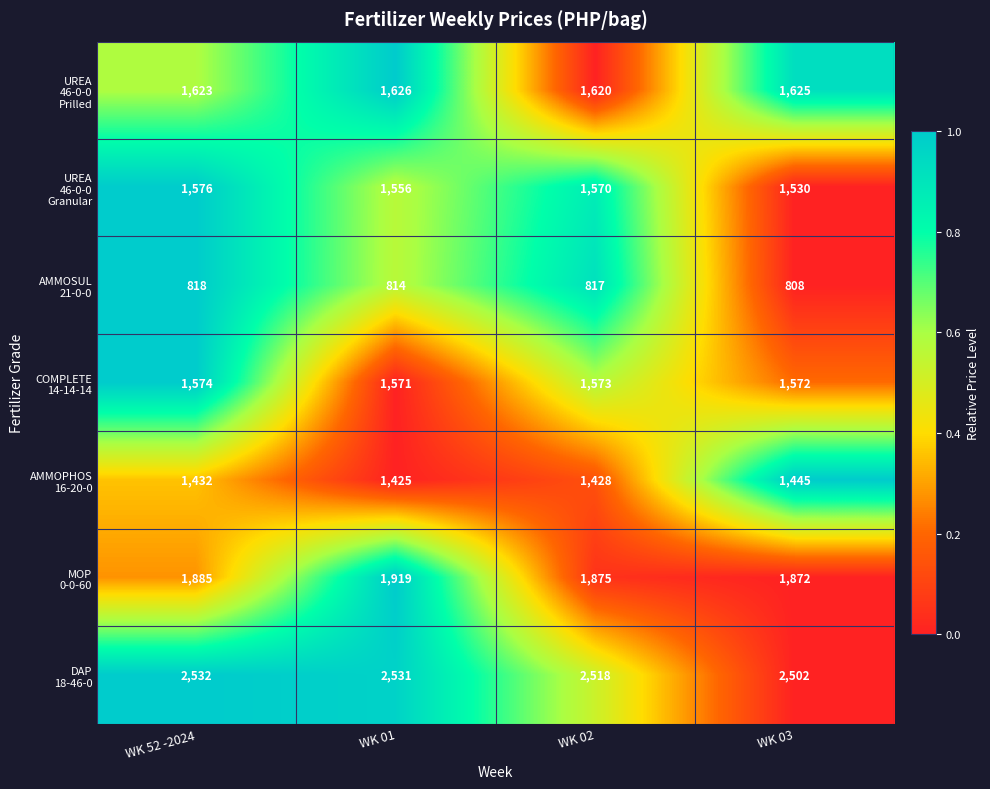

Which label corresponds to the smallest value in the chart?

WK 03